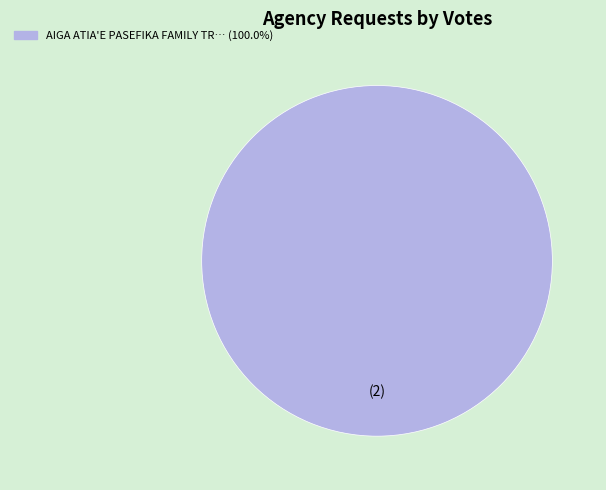

Is there any slice that represents more than half of the pie?

Yes